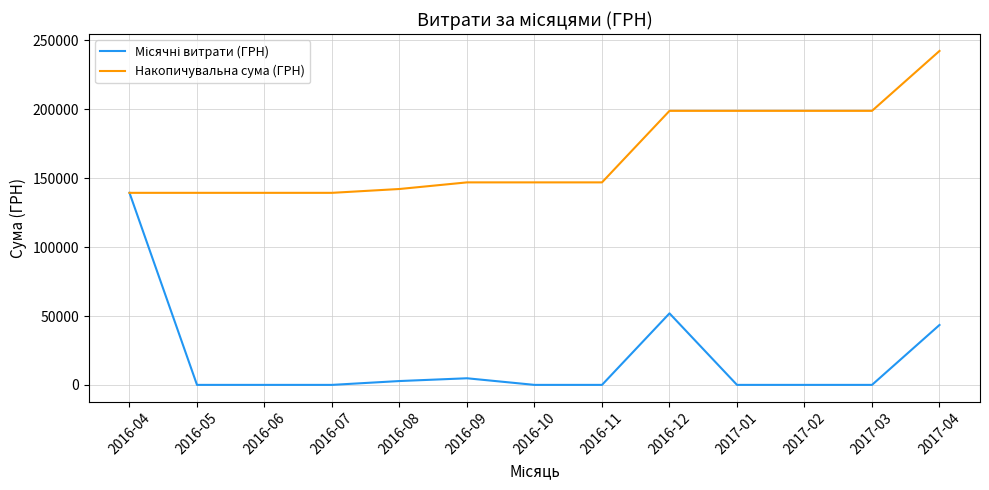

True or false: Накопичувальна сума (ГРН) has a value of 146994.1 at 2016-10.

True